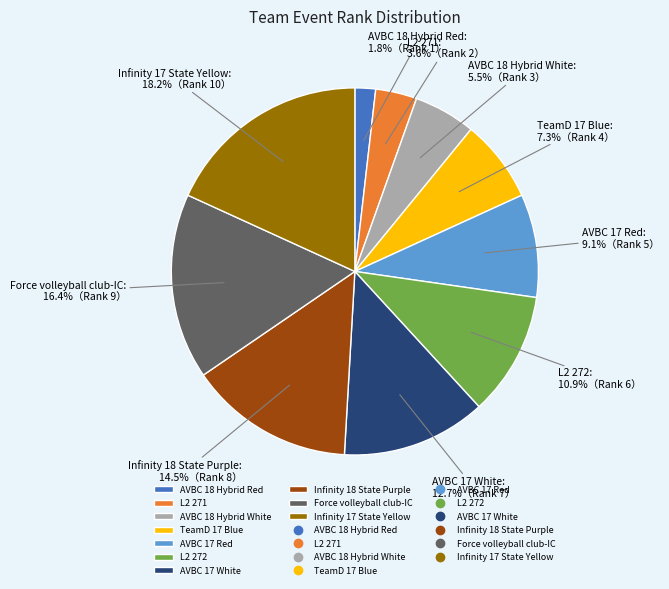

What is the smallest slice in the pie chart?

AVBC 18 Hybrid Red